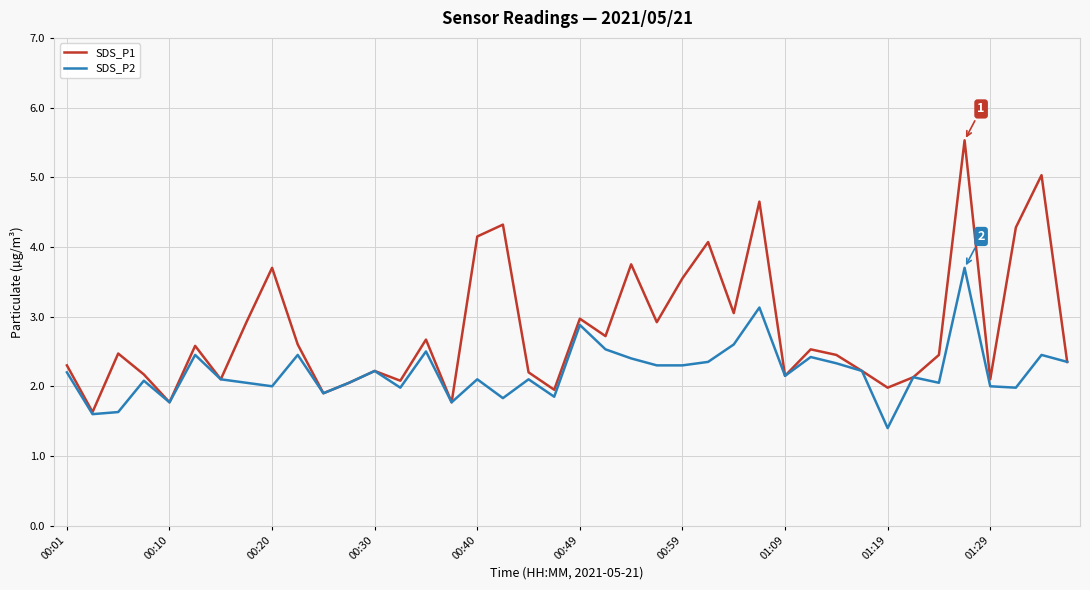

True or false: SDS_P2 has more than 0 points higher than both neighbors.

True